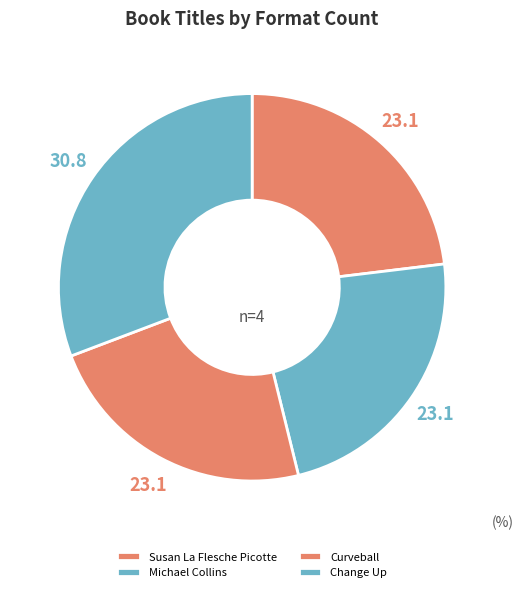

Approximately how many times larger is the value at Susan La Flesche Picotte compared to Michael Collins?

1.0